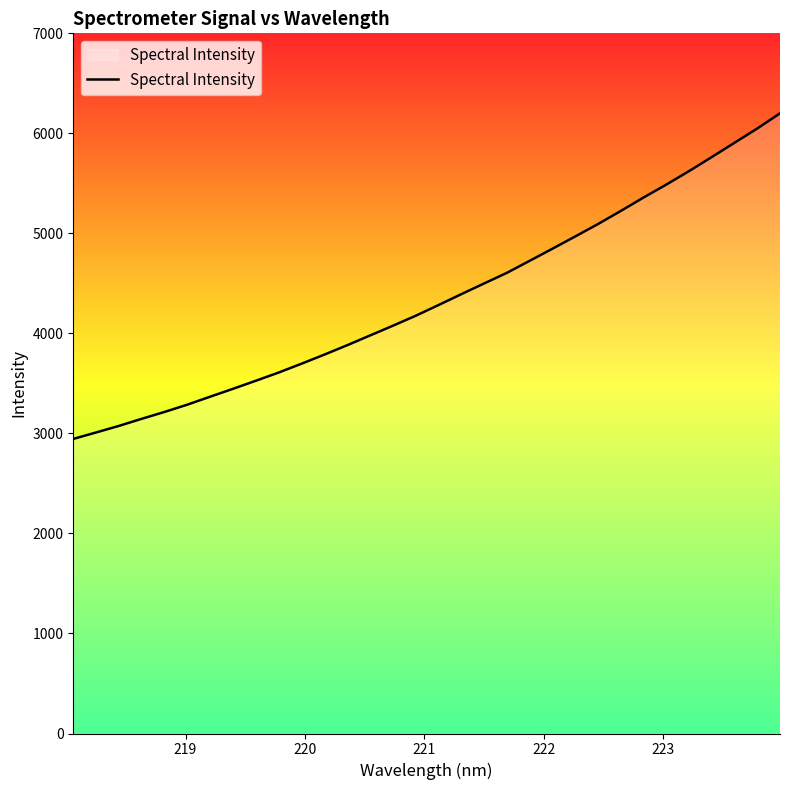

What is the difference between the maximum and minimum values?

3255.0